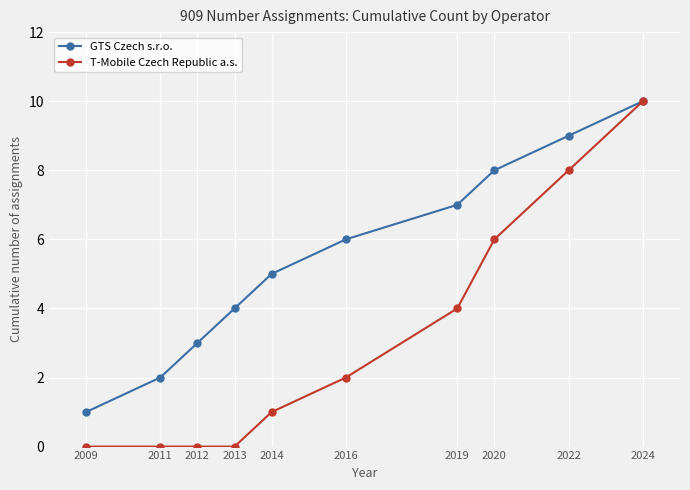

The value of GTS Czech s.r.o. at 2016 is 10. True or false?

False